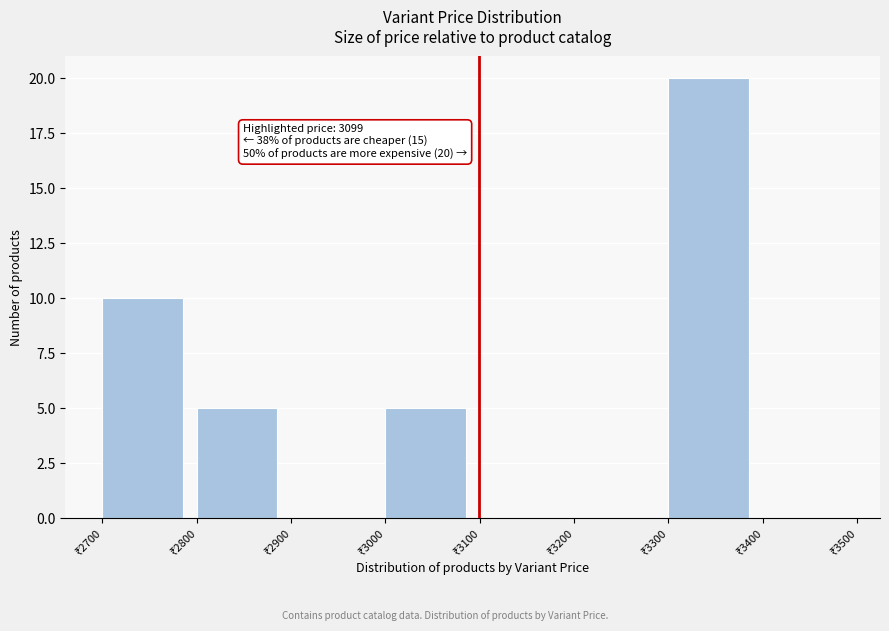

Which range on the x-axis has the tallest bar?

3300 to 3400